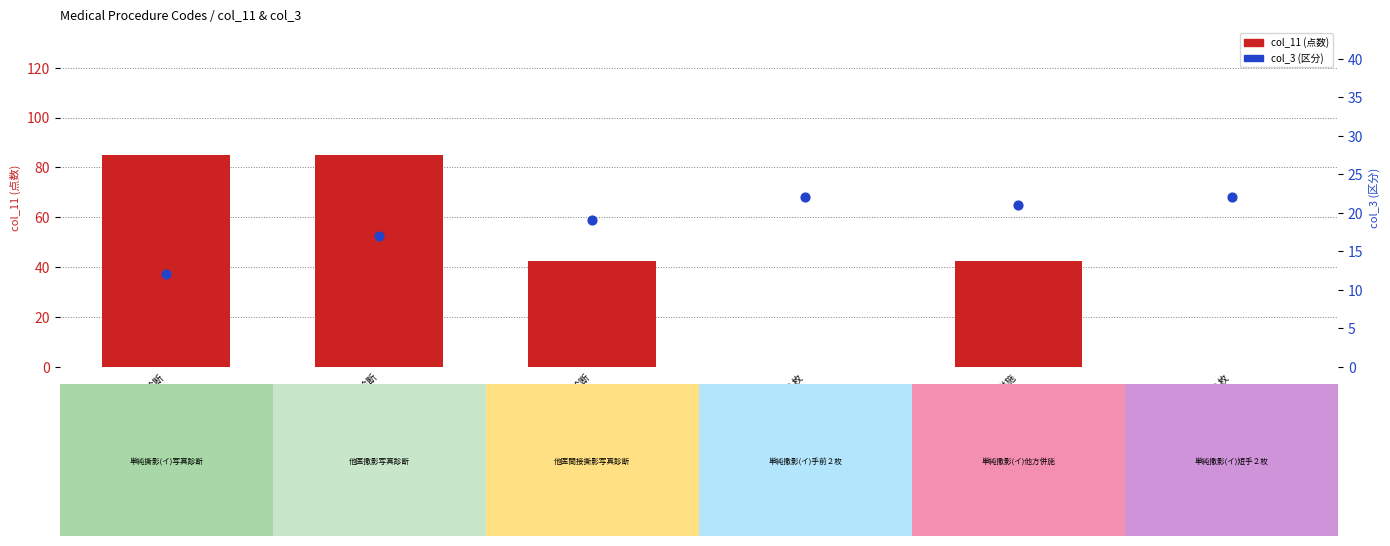

Which series contains the highest Y value?

col_11 (点数)